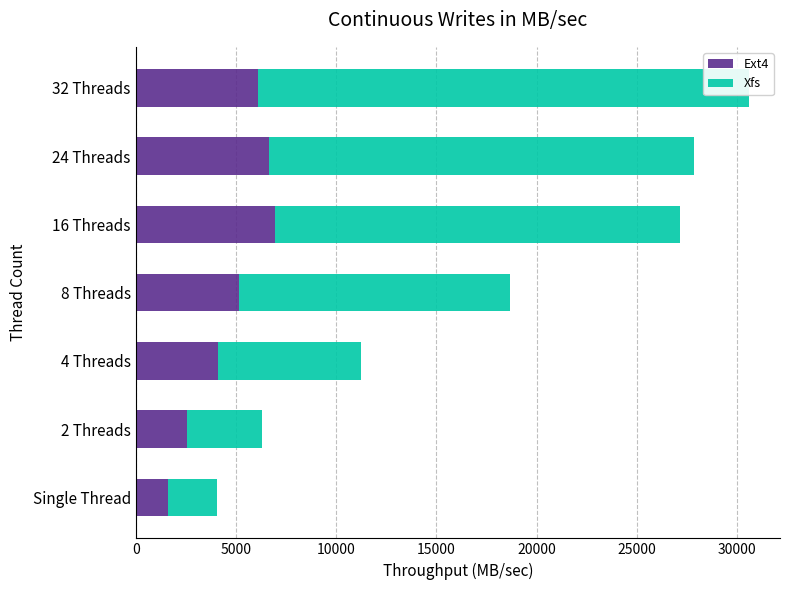

List the series in order of their overall mean, lowest first.

Ext4, Xfs